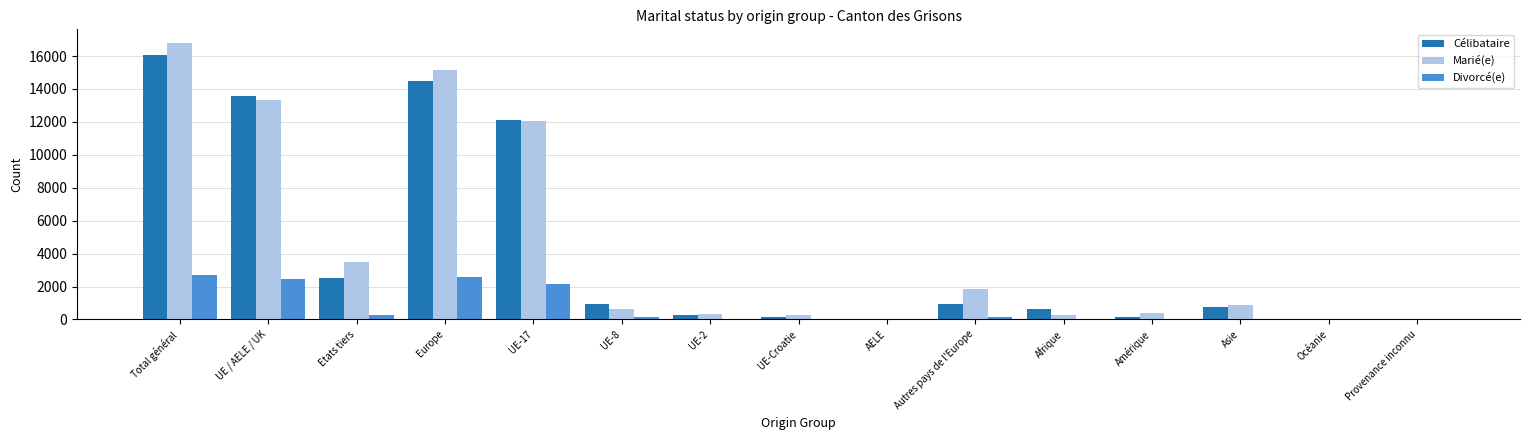

How many series are shown in this chart?

3